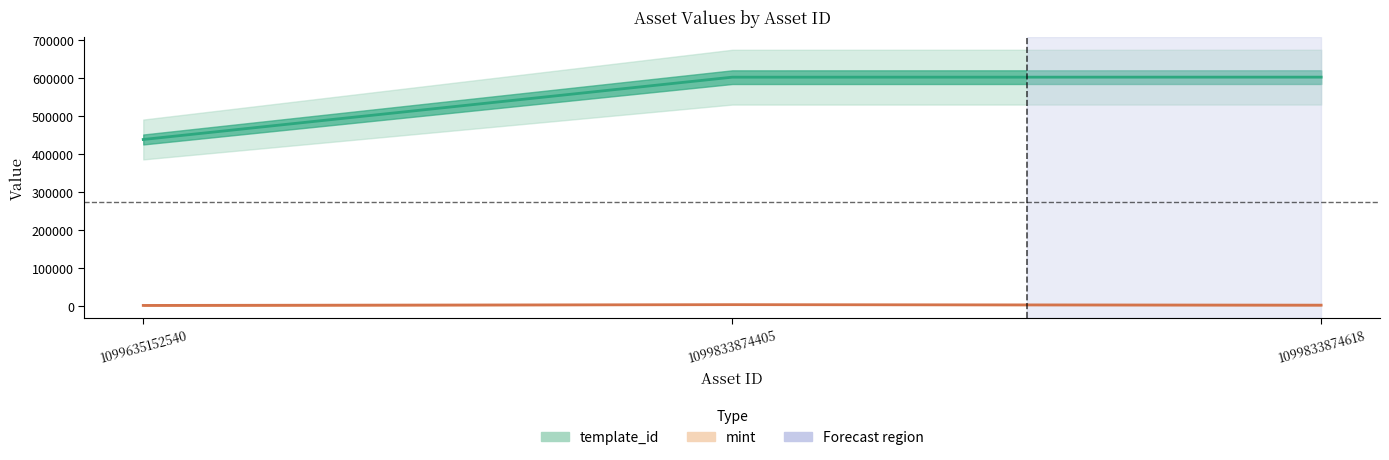

Count the number of categories in the chart.

3